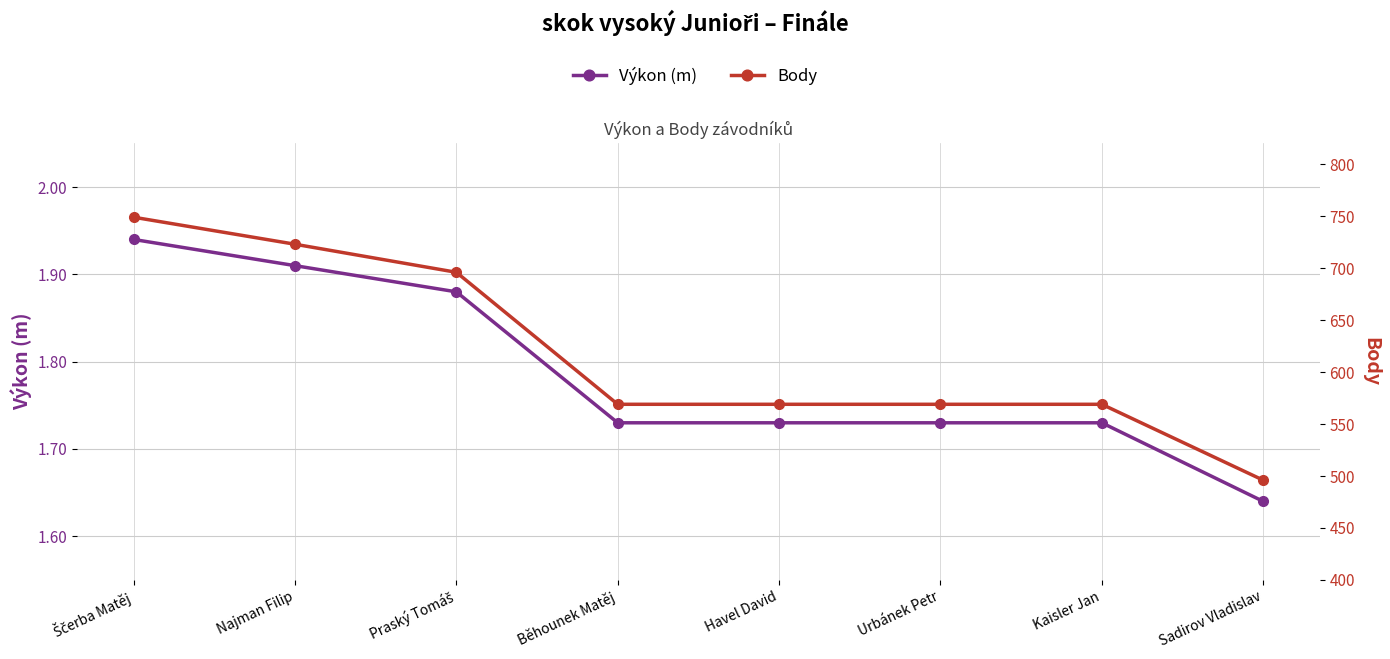

Is this an area chart (filled region under the line)?

No